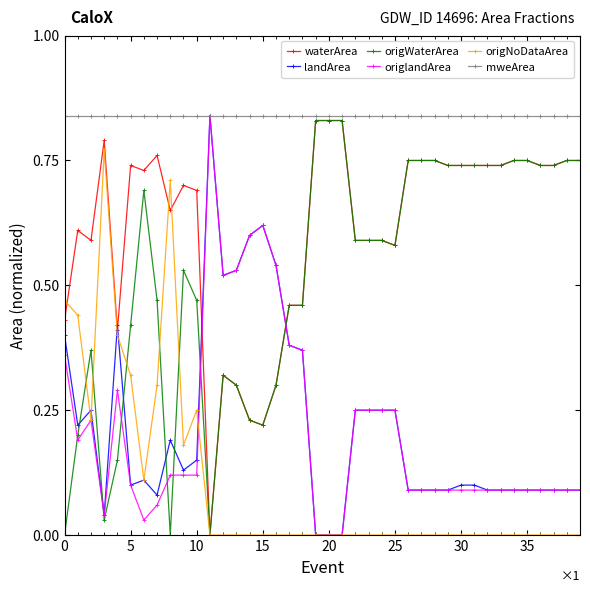

After their last crossing, which series has the higher values: origlandArea or waterArea?

waterArea